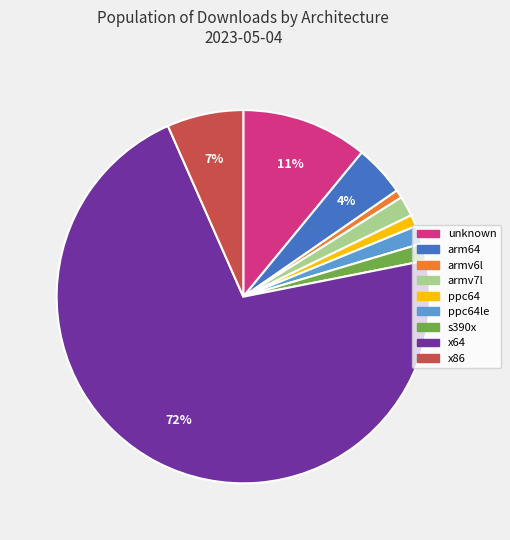

Is there a majority slice in this chart?

Yes